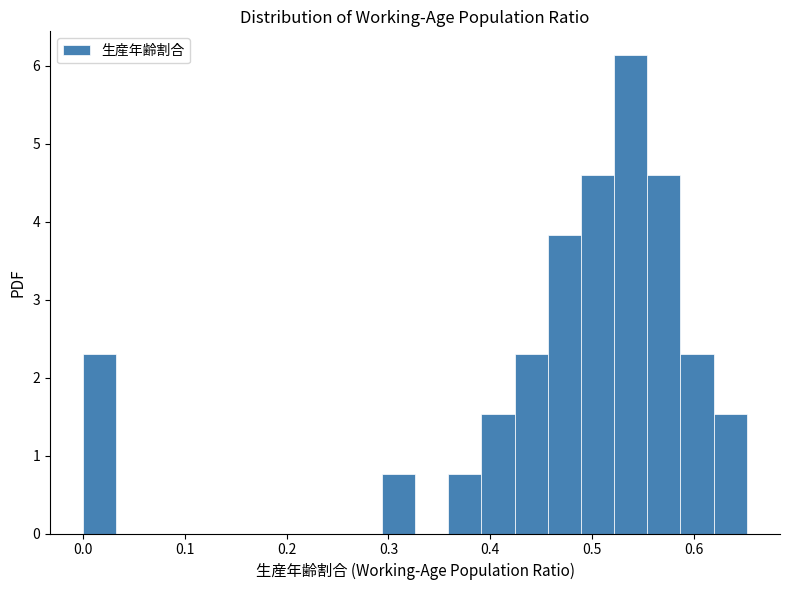

Read against the x-axis, roughly where is the centre of the tallest bar?

0.54